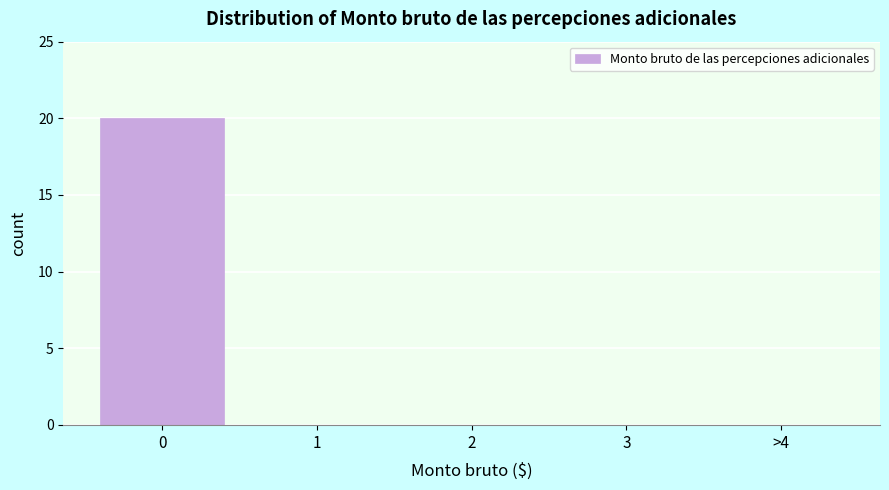

Reading left to right, extract all data points from this chart.

0=20	1=0	2=0	3=0	>4=0